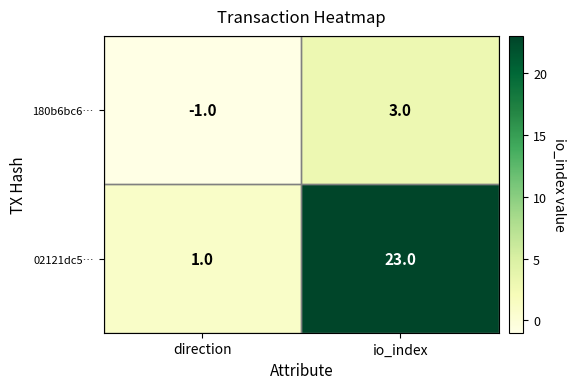

What is the sum of the 02121dc5… values at direction and io_index?

24